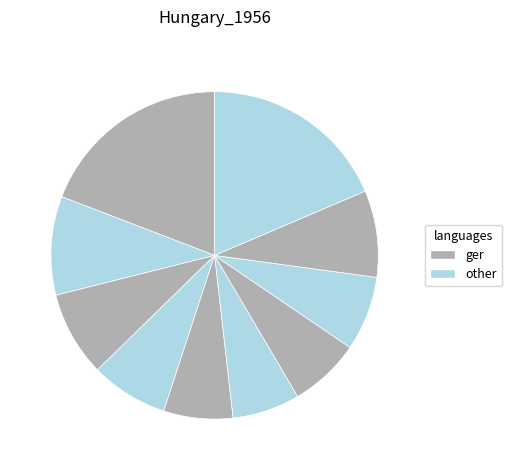

To the nearest percent, what is the average slice percentage?

10%